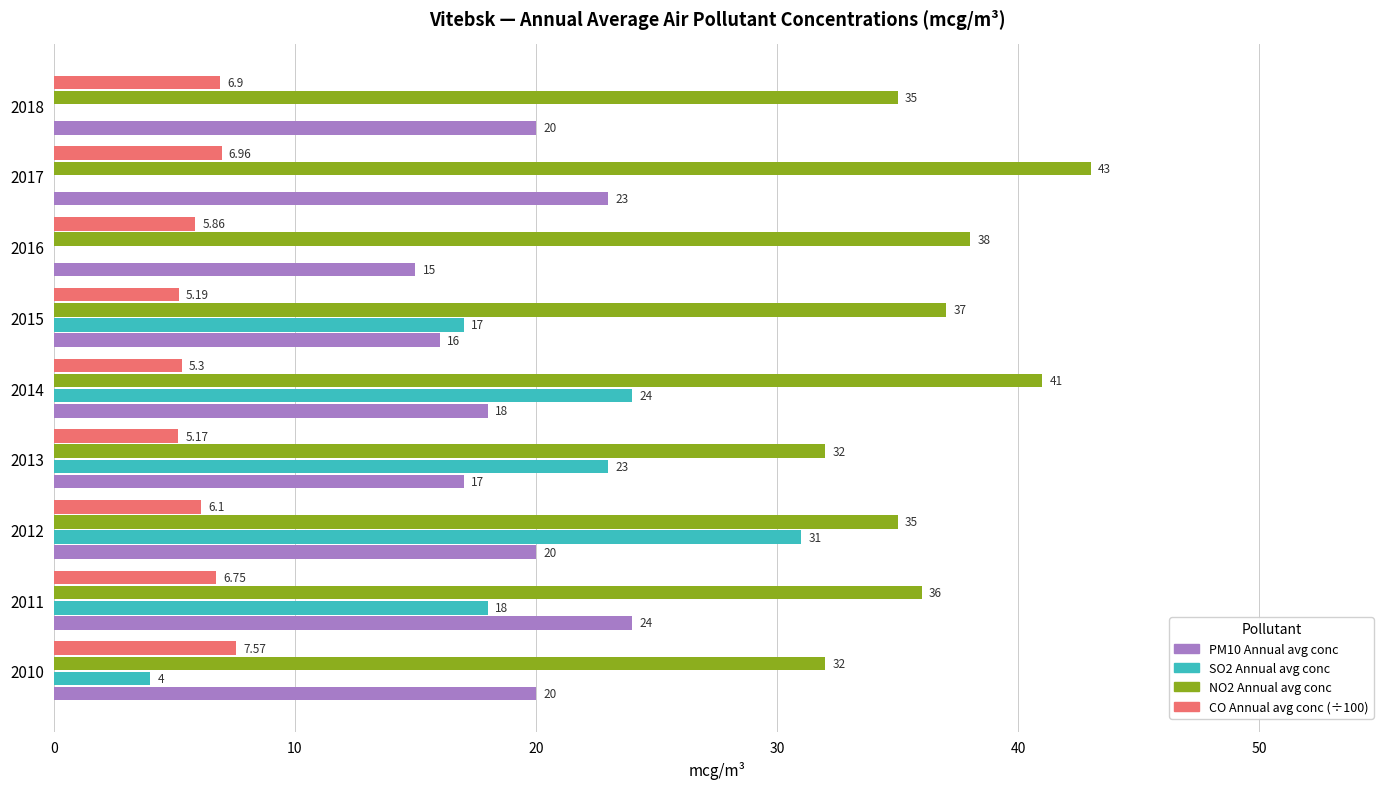

What is the sum of the CO Annual avg conc (÷100) values at 2013 and 2016?

11.0